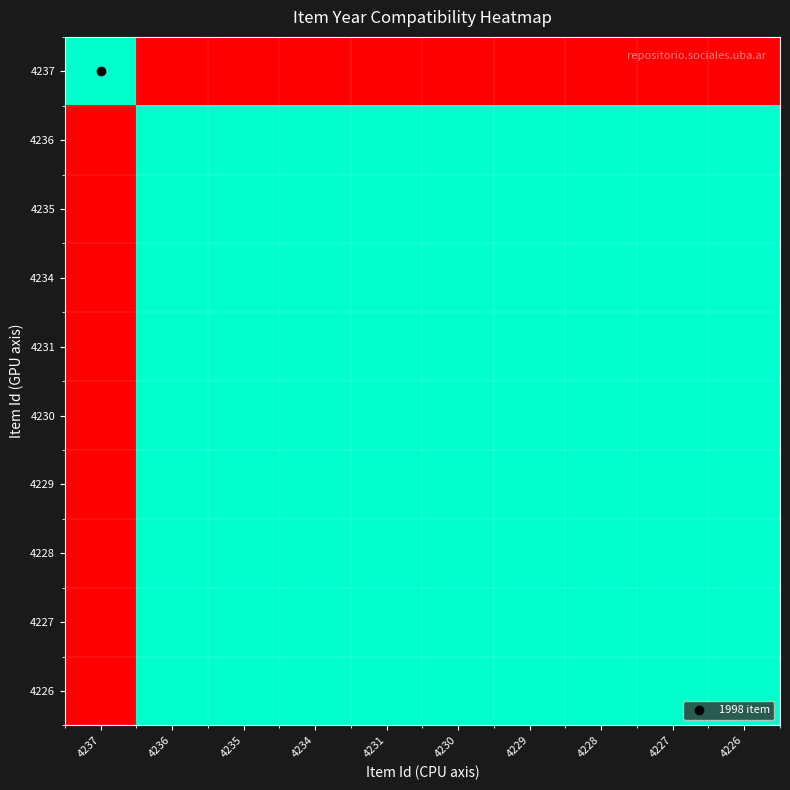

Reading left to right, what are all the values shown in this chart?

4237: 4237=100	4236=0	4235=0	4234=0	4231=0	4230=0	4229=0	4228=0	4227=0	4226=0
4236: 4237=0	4236=100	4235=100	4234=100	4231=100	4230=100	4229=100	4228=100	4227=100	4226=100
4235: 4237=0	4236=100	4235=100	4234=100	4231=100	4230=100	4229=100	4228=100	4227=100	4226=100
4234: 4237=0	4236=100	4235=100	4234=100	4231=100	4230=100	4229=100	4228=100	4227=100	4226=100
4231: 4237=0	4236=100	4235=100	4234=100	4231=100	4230=100	4229=100	4228=100	4227=100	4226=100
4230: 4237=0	4236=100	4235=100	4234=100	4231=100	4230=100	4229=100	4228=100	4227=100	4226=100
4229: 4237=0	4236=100	4235=100	4234=100	4231=100	4230=100	4229=100	4228=100	4227=100	4226=100
4228: 4237=0	4236=100	4235=100	4234=100	4231=100	4230=100	4229=100	4228=100	4227=100	4226=100
4227: 4237=0	4236=100	4235=100	4234=100	4231=100	4230=100	4229=100	4228=100	4227=100	4226=100
4226: 4237=0	4236=100	4235=100	4234=100	4231=100	4230=100	4229=100	4228=100	4227=100	4226=100